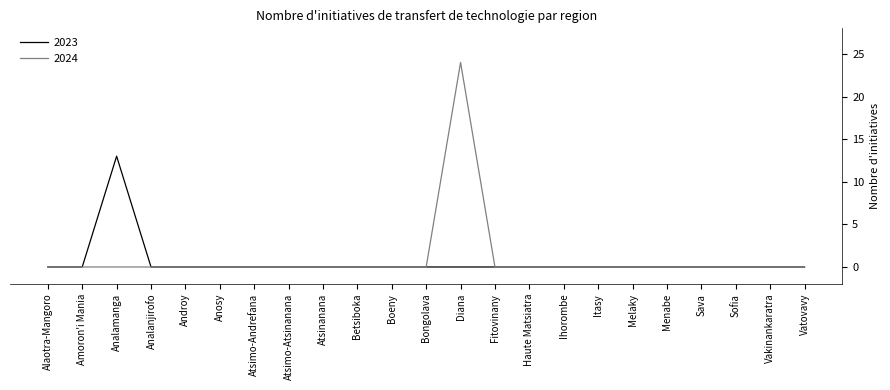

At which category is the sum across all series the highest?

Diana